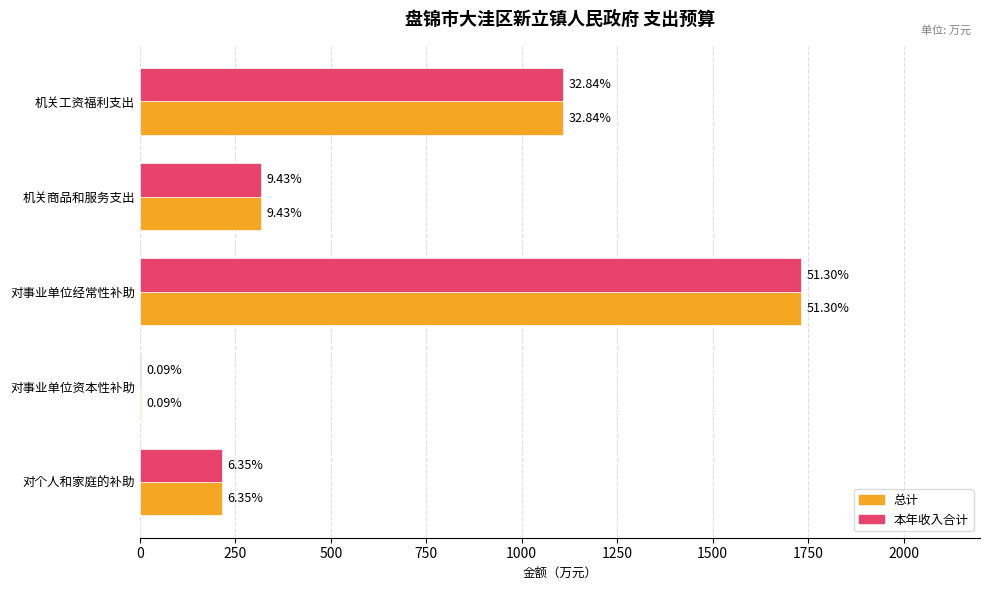

What are all the series names shown in the legend?

总计, 本年收入合计